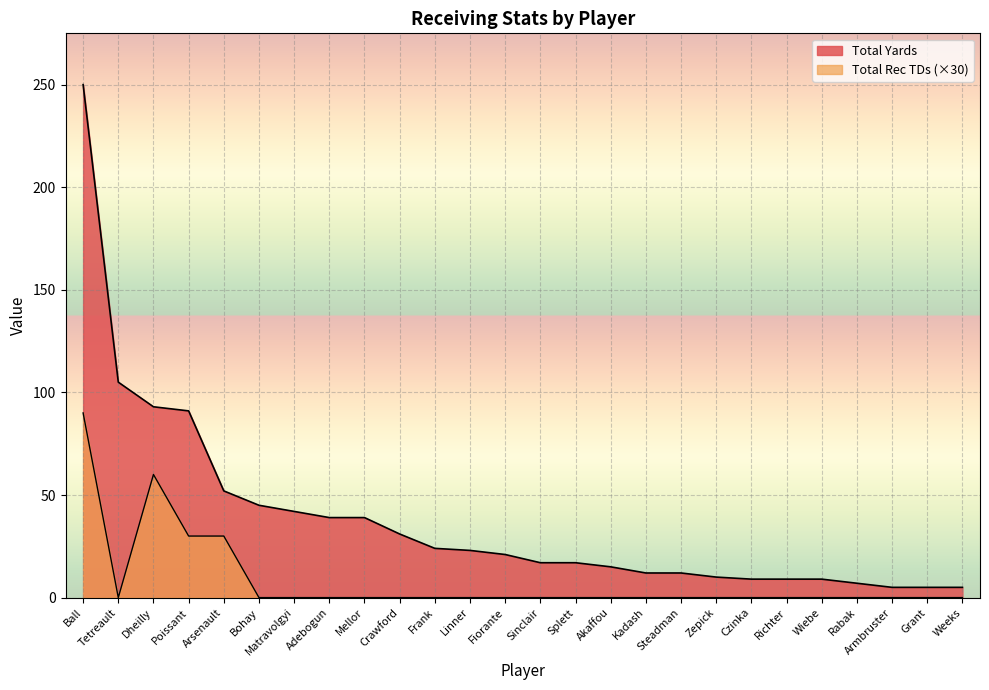

List the series in order of their peak value, lowest first.

Total Rec TDs, Total Yards